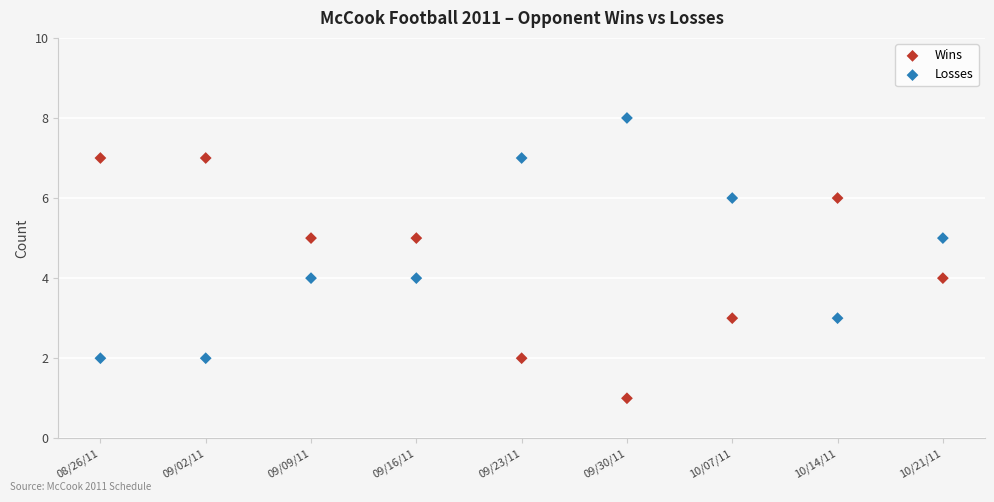

Which series contains the lowest Y value?

Wins